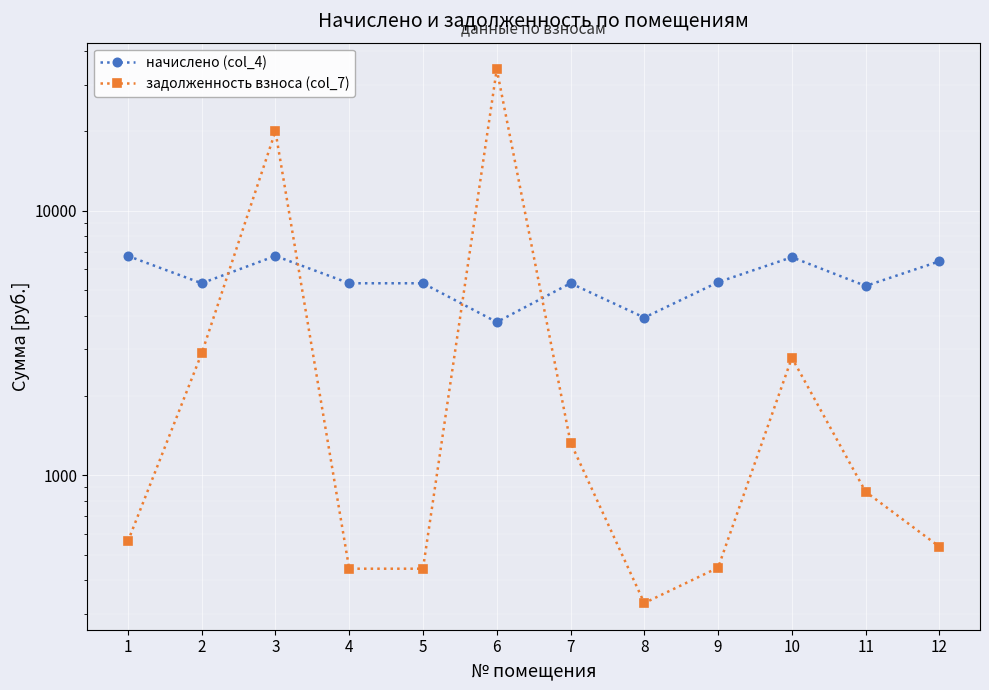

What is the smallest value displayed?

328.7